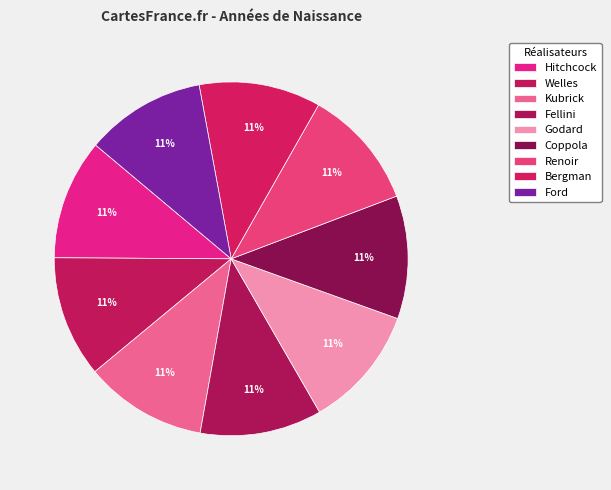

To the nearest percent, what is the combined percentage of Coppola and Bergman?

22%